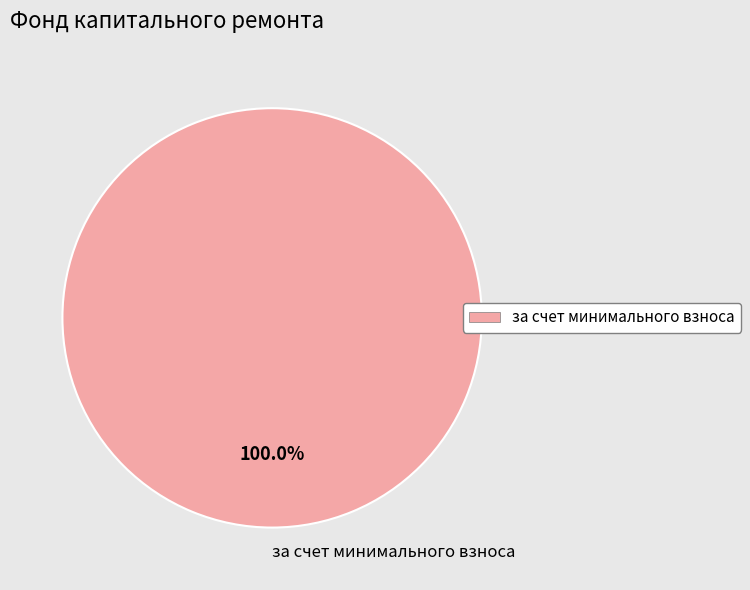

Which category accounts for the majority?

за счет минимального взноса